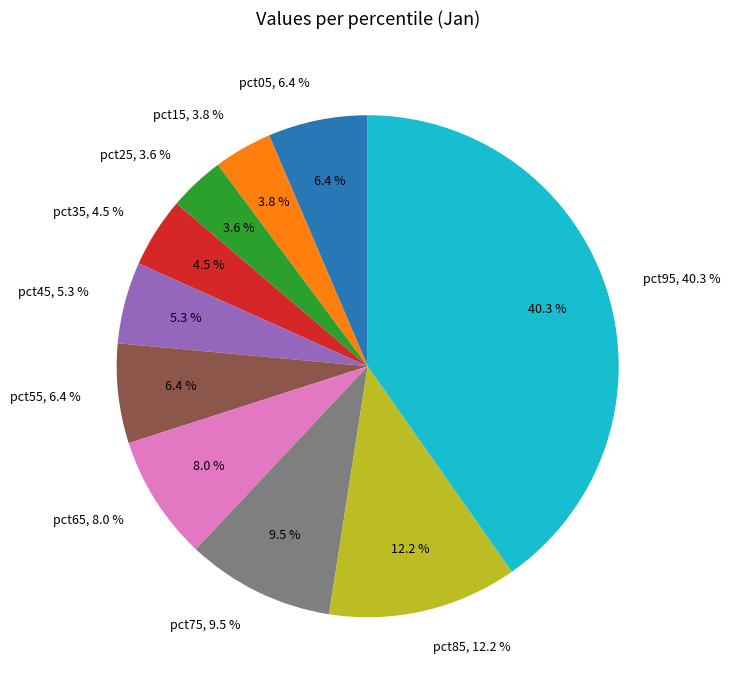

How many segments does this pie chart have?

10